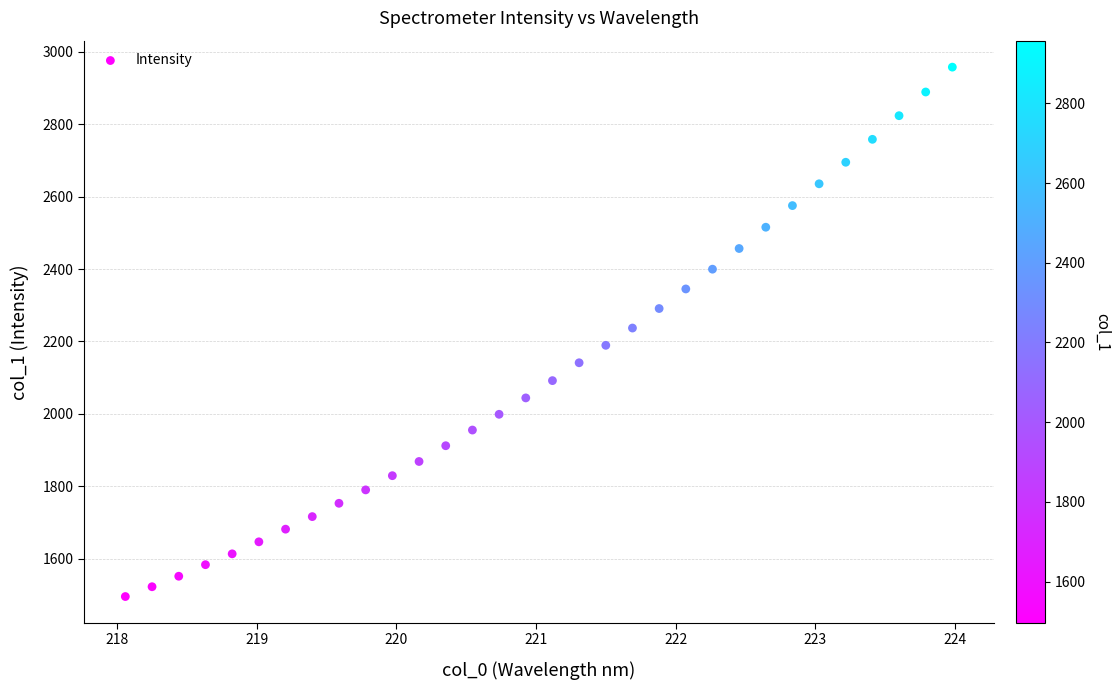

What is the range of X values (max minus min)?

5.9